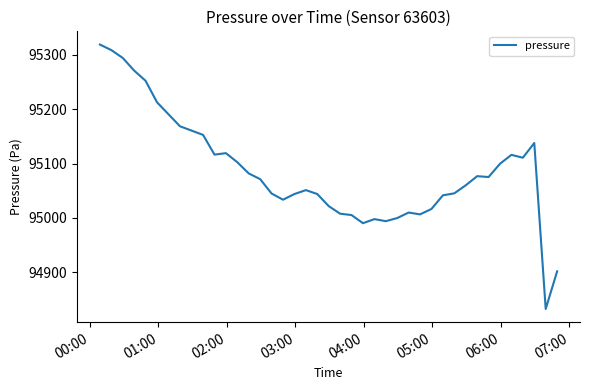

What is the maximum value shown in the chart?

95319.0